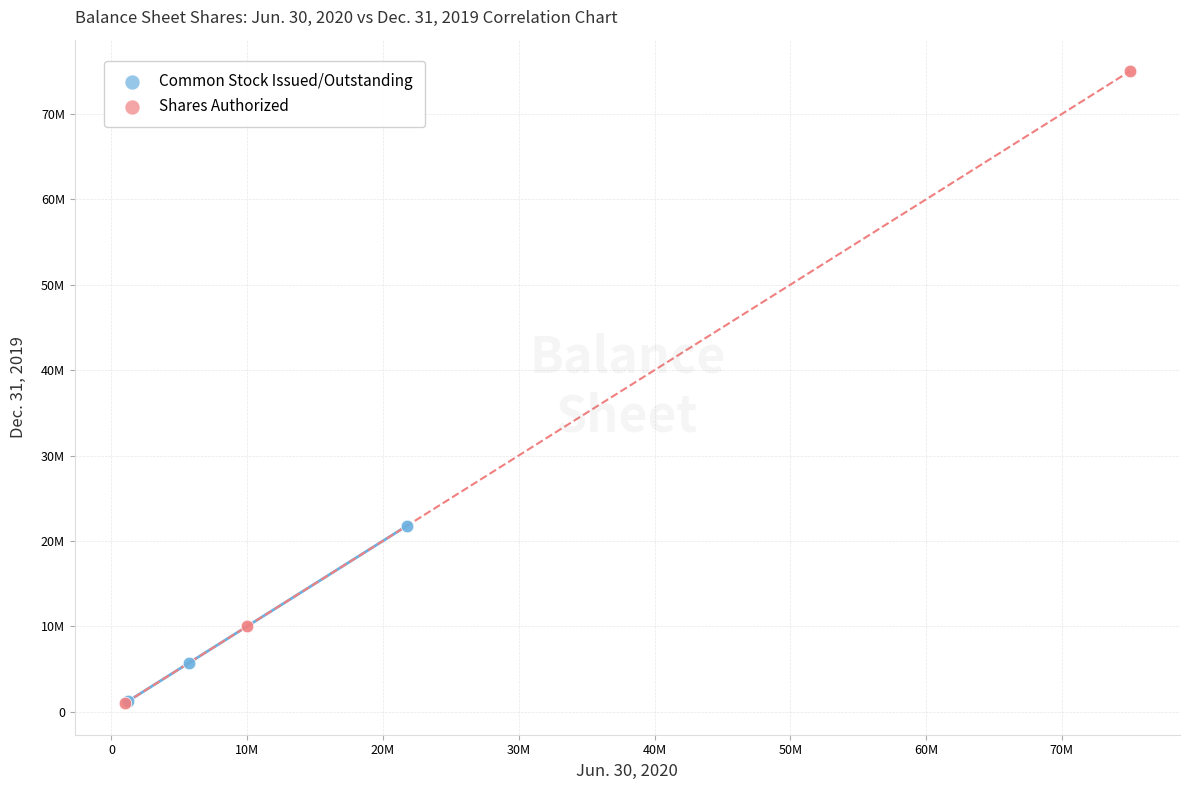

Which series has the largest Y range (max minus min)?

Shares Authorized